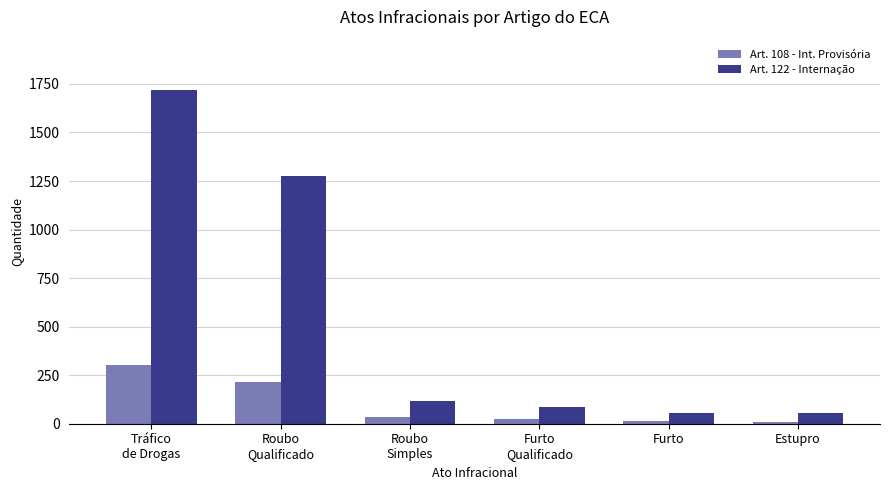

What is the total value across all series at Estupro?

66